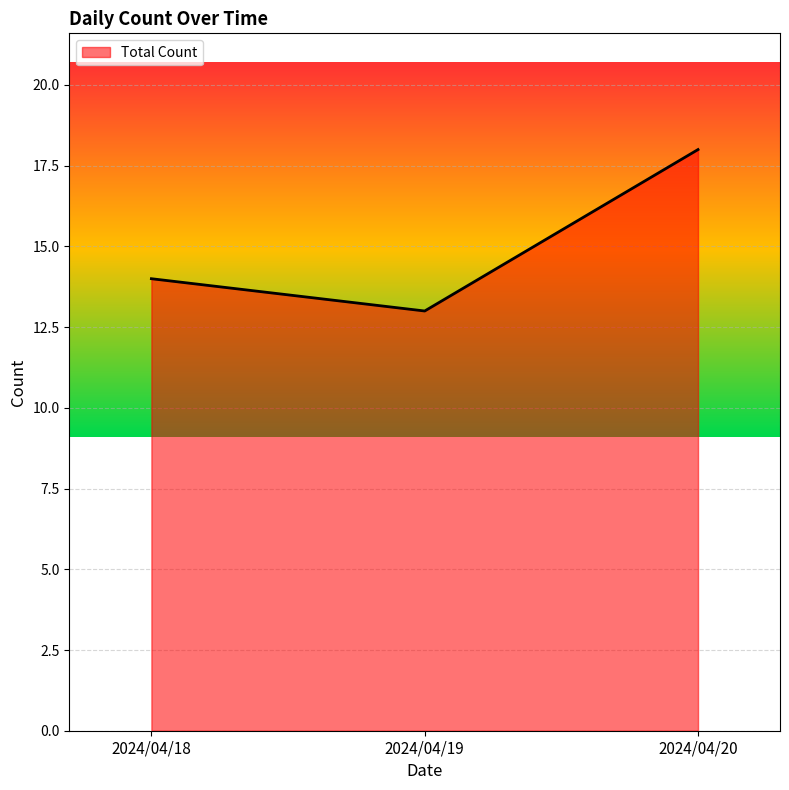

The chart shows a value of 1 at 2024/04/20. True or false?

False